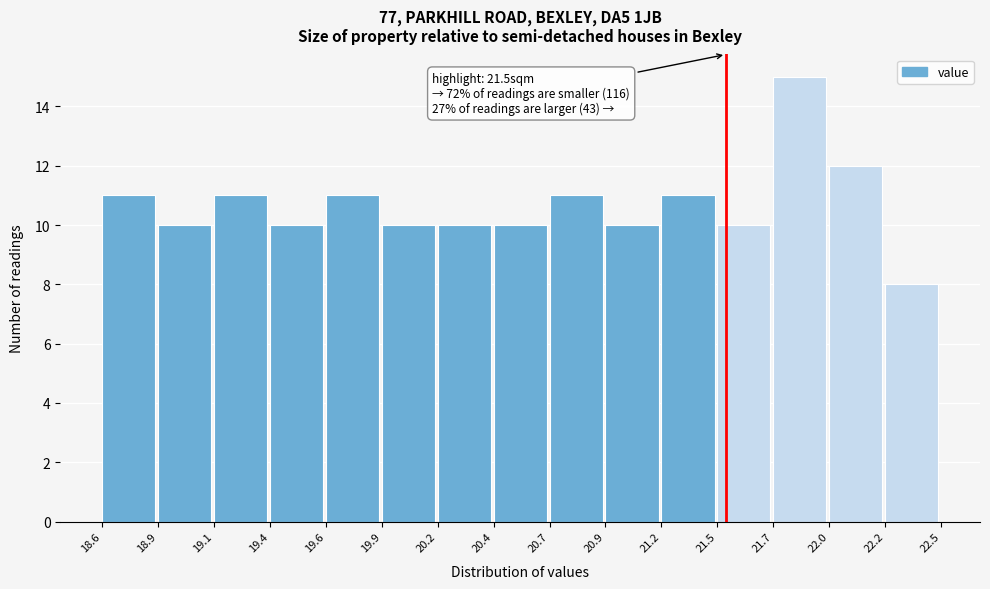

Over which range of the x-axis is the bar tallest?

21.7 to 22.0